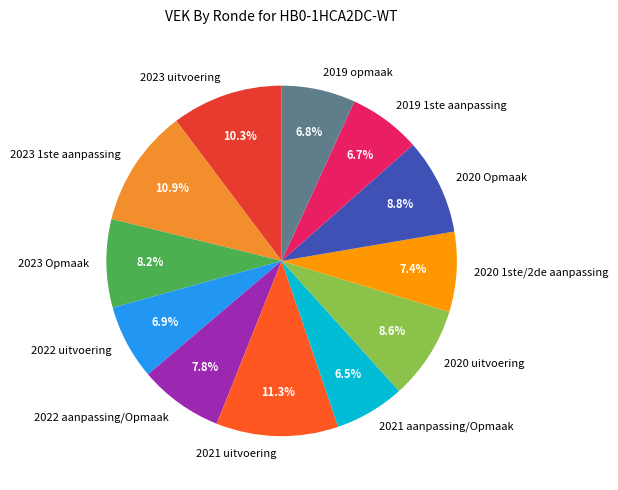

What is the ratio of the value at 2020 uitvoering to the value at 2020 1ste/2de aanpassing?

1.2